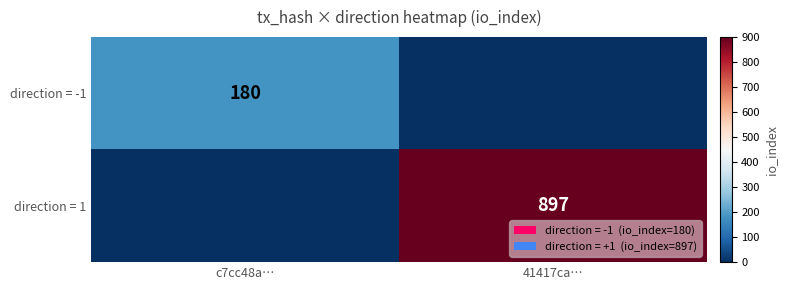

Is the value of direction = -1 at c7cc48a… greater than the value of direction = 1 at 41417ca…?

No